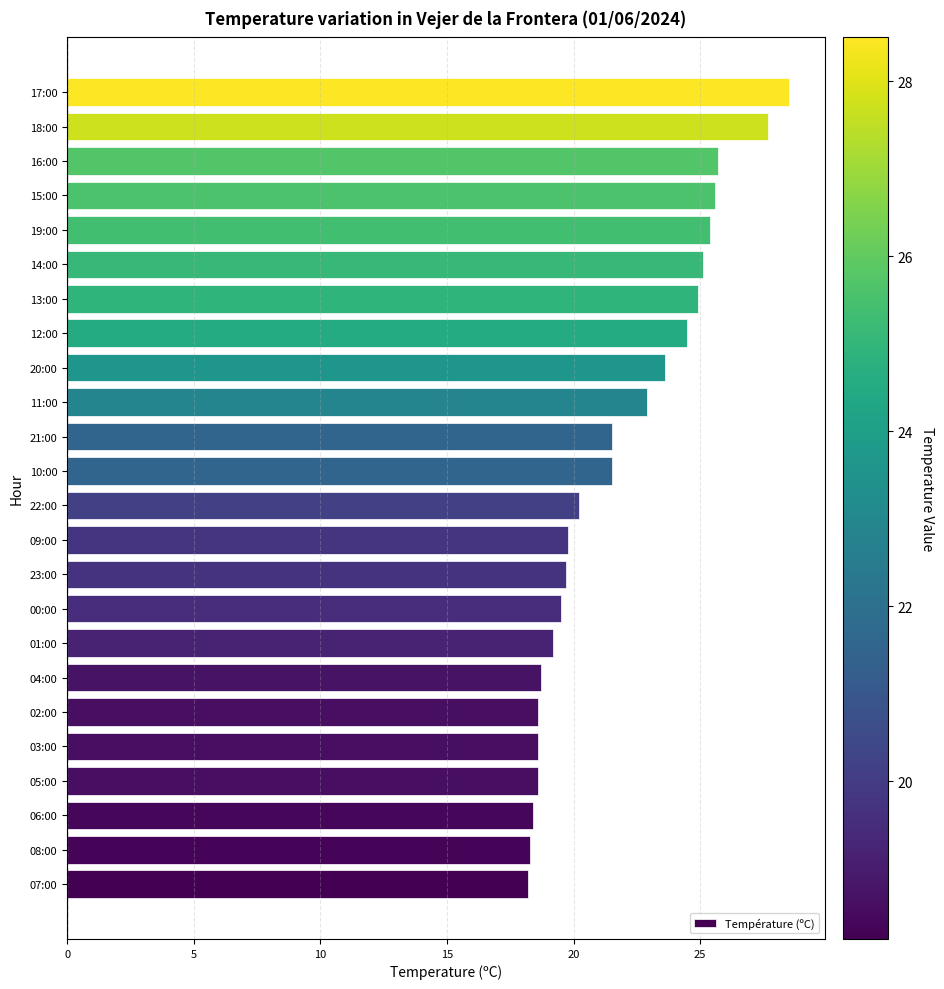

What is the difference between the values at 17:00 and 00:00?

9.0